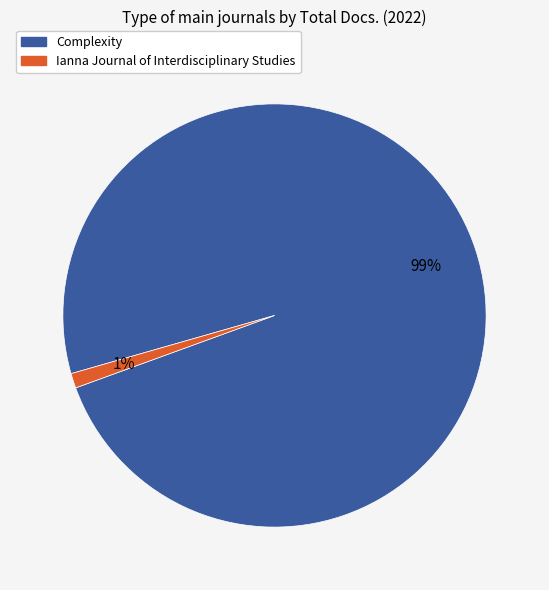

Count the number of slices in the pie.

2